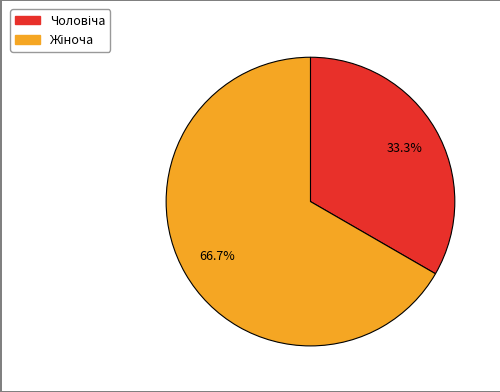

How many slices are in this pie chart?

2